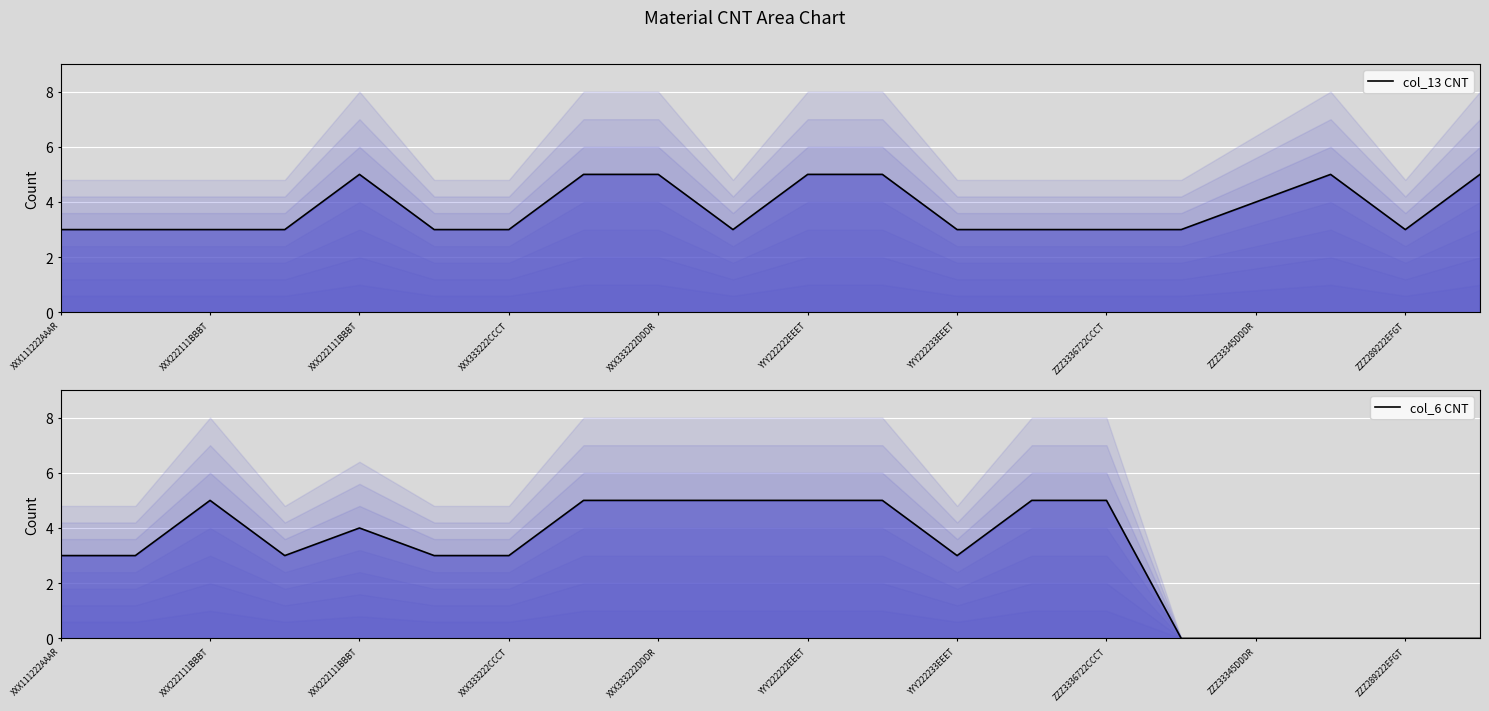

At which label is col_13 CNT closest to 4?

ZZZ33345DDDR